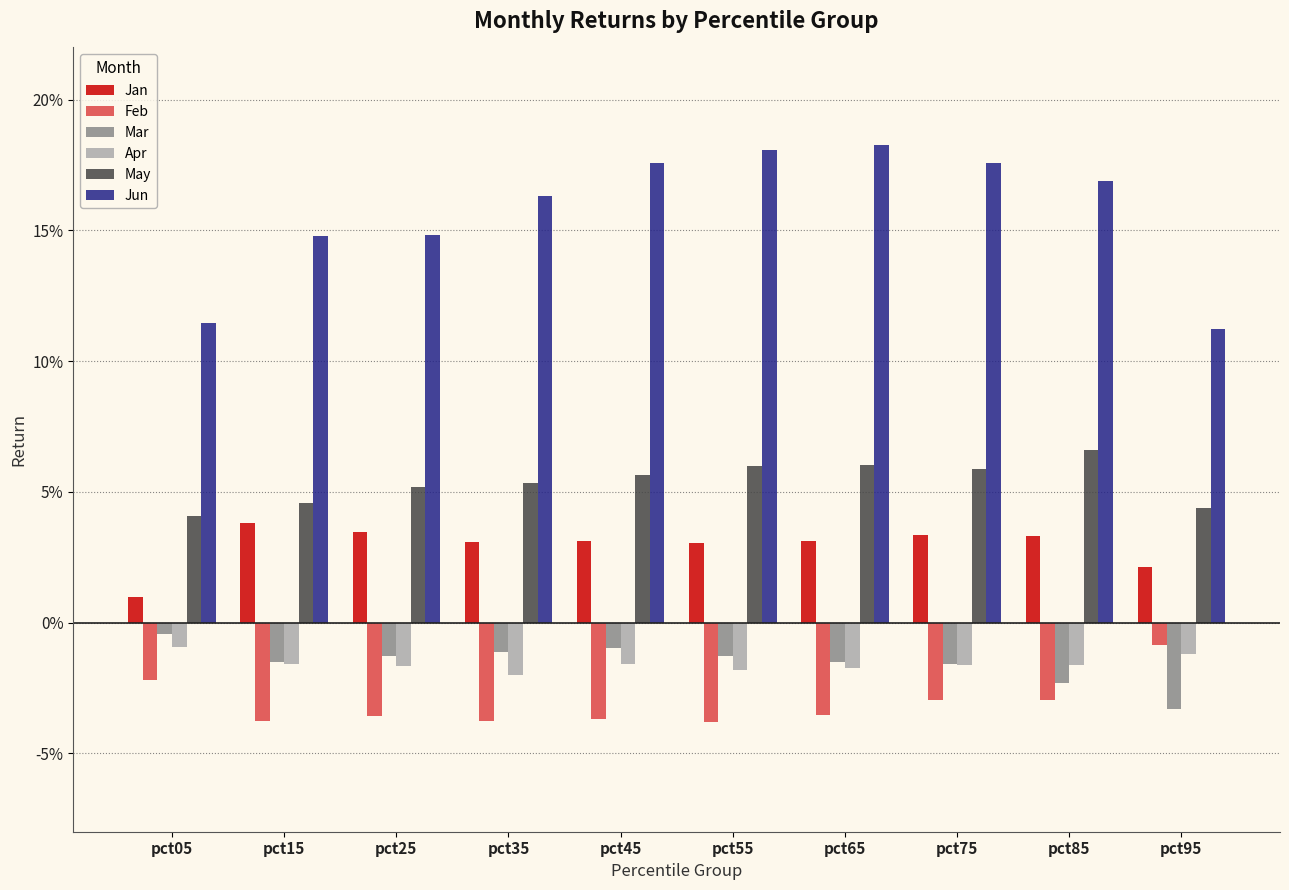

What are all the series names shown in the legend?

Jan, Feb, Mar, Apr, May, Jun